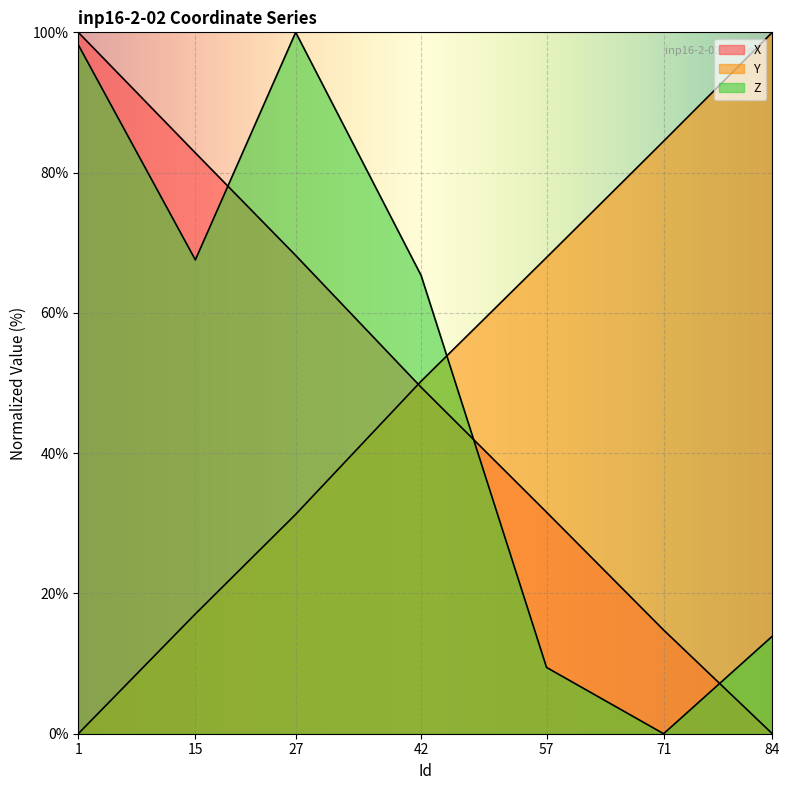

What is the sum of all Y values?

351.0